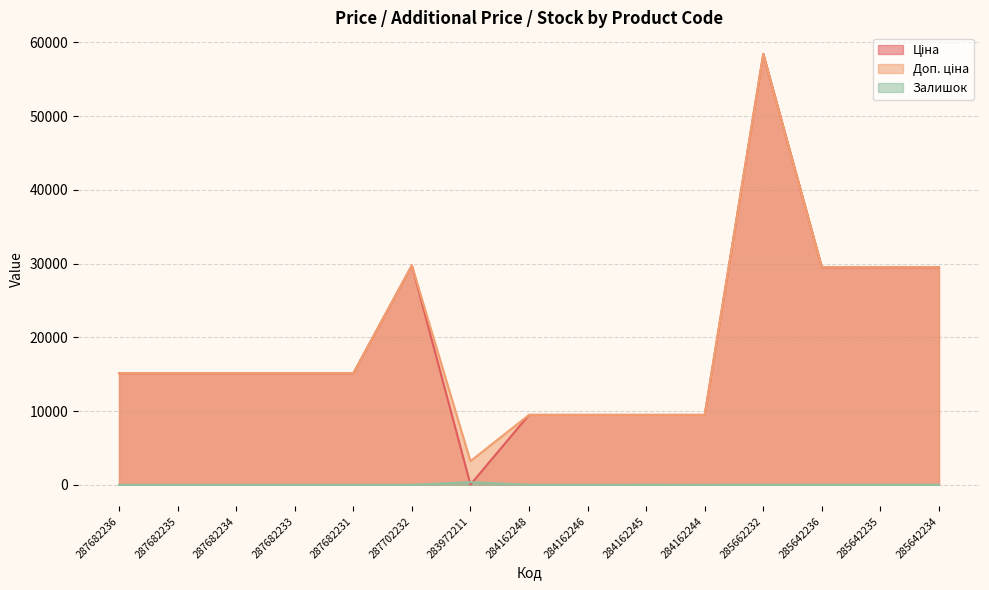

What is the value of the Ціна point at the 6th from the left?

29747.2